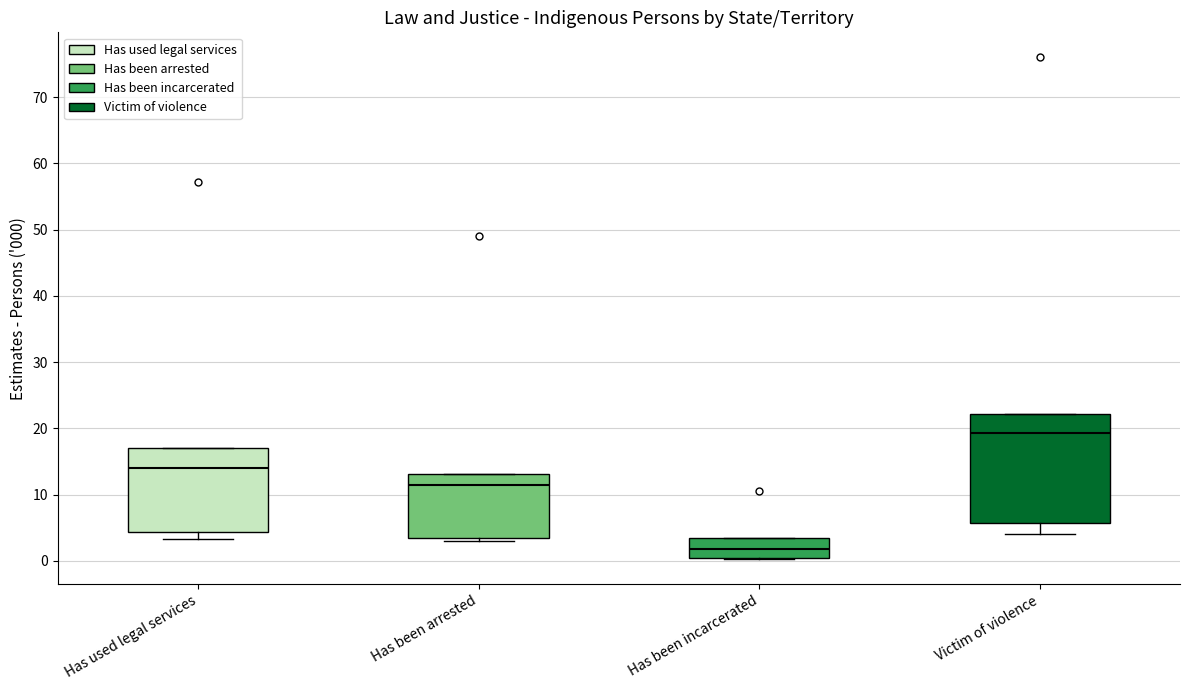

Reading left to right, transcribe this box plot: for each box, give where its median line is, the range the box spans, and where its two whiskers end, as read against the y-axis. The values are not printed on the chart, so give them approximately, as read against the axis.

Has used legal services: median 14, box 4 to 17, whiskers 3 to 17
Has been arrested: median 11, box 3 to 13, whiskers 3 (just below the box's lower edge) to 13
Has been incarcerated: median 2, box 1 to 4, whiskers 0 to 4
Victim of violence: median 19, box 6 to 22, whiskers 4 to 22